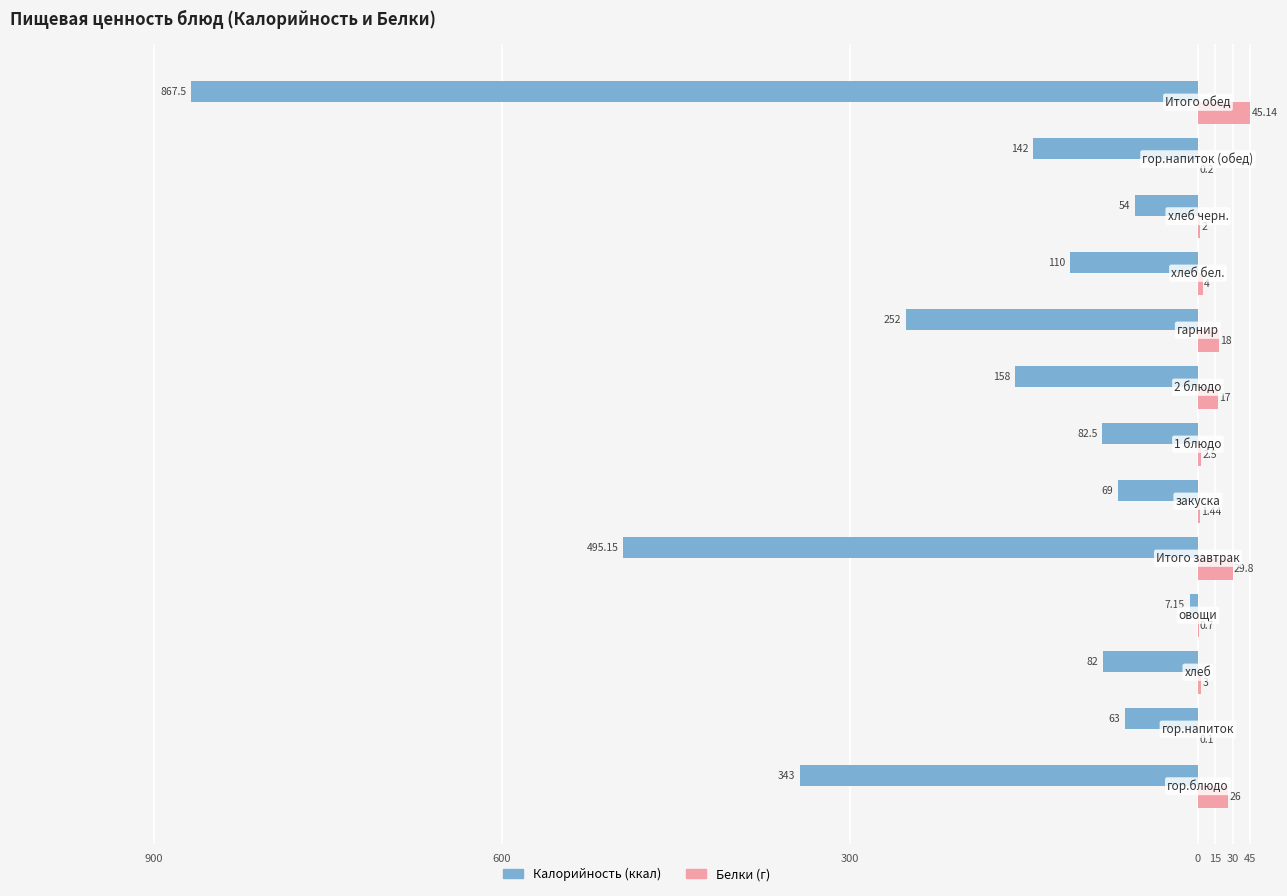

How many categories are shown in the chart?

13